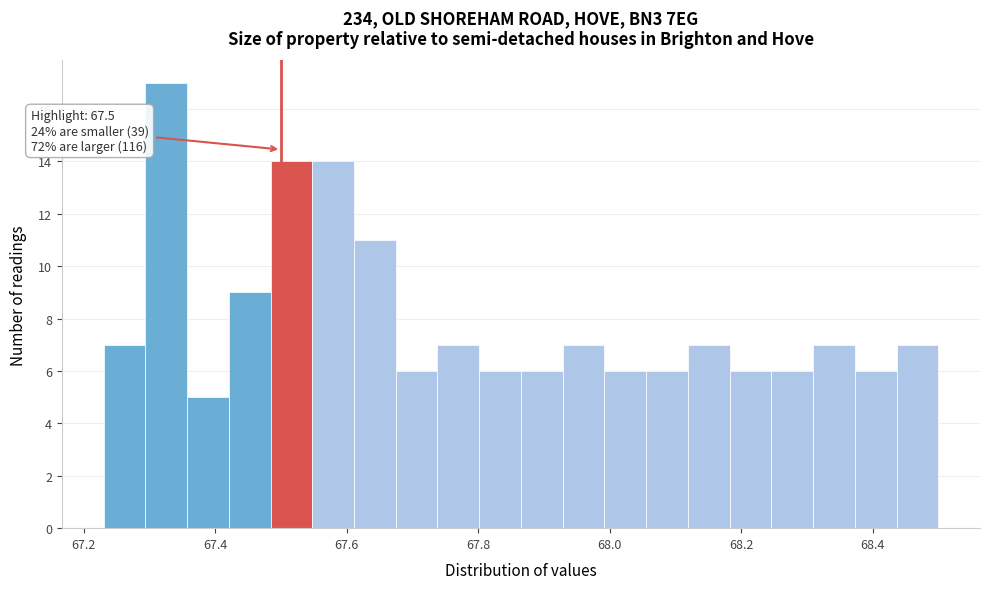

Around what value on the x-axis is the tallest bar? Give the approximate position of its centre, as read against the axis.

67.32